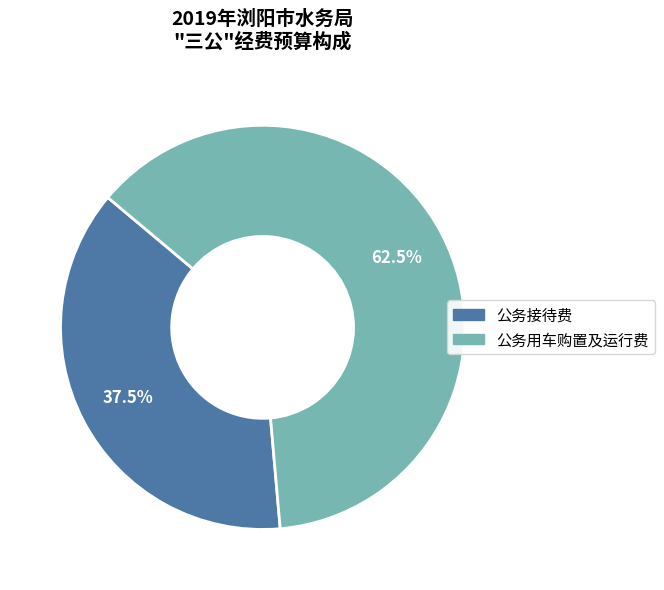

Count the number of slices in the pie.

2